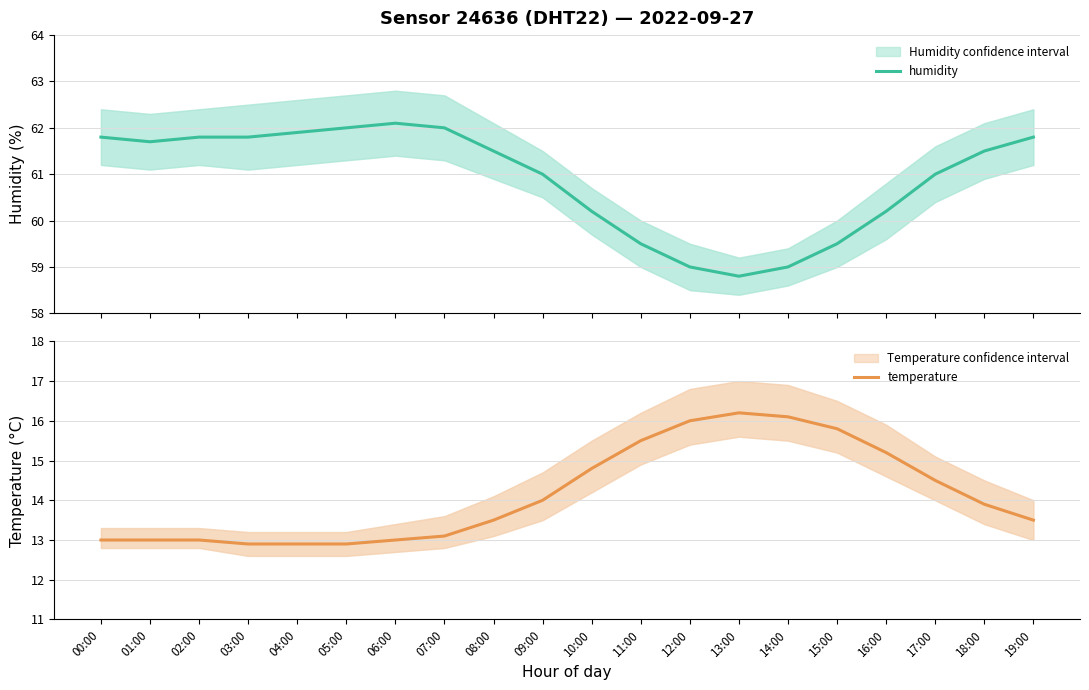

Reading right to left, what are all the values shown in this chart?

humidity: 19:00=61.8	18:00=61.5	17:00=61.0	16:00=60.2	15:00=59.5	14:00=59.0	13:00=58.8	12:00=59.0	11:00=59.5	10:00=60.2	09:00=61.0	08:00=61.5	07:00=62.0	06:00=62.1	05:00=62.0	04:00=61.9	03:00=61.8	02:00=61.8	01:00=61.7	00:00=61.8
temperature: 19:00=13.5	18:00=13.9	17:00=14.5	16:00=15.2	15:00=15.8	14:00=16.1	13:00=16.2	12:00=16.0	11:00=15.5	10:00=14.8	09:00=14.0	08:00=13.5	07:00=13.1	06:00=13.0	05:00=12.9	04:00=12.9	03:00=12.9	02:00=13.0	01:00=13.0	00:00=13.0